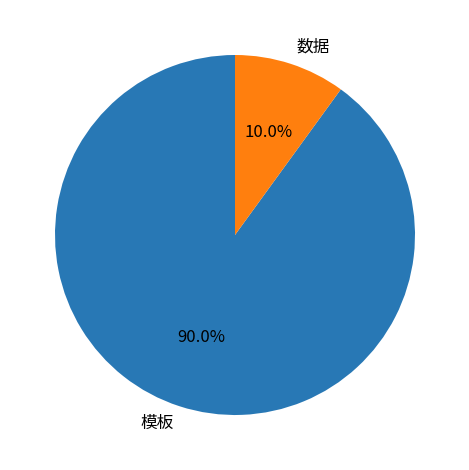

Between 数据 and 模板, which is larger?

模板